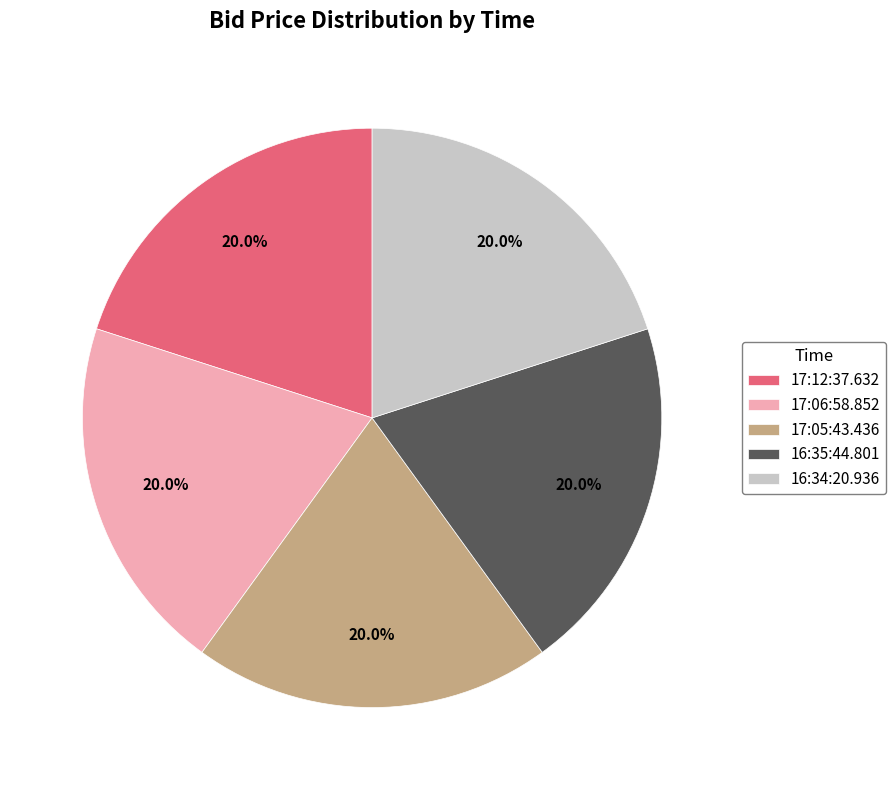

To the nearest percent, what percentage of the pie is 17:12:37.632?

20%